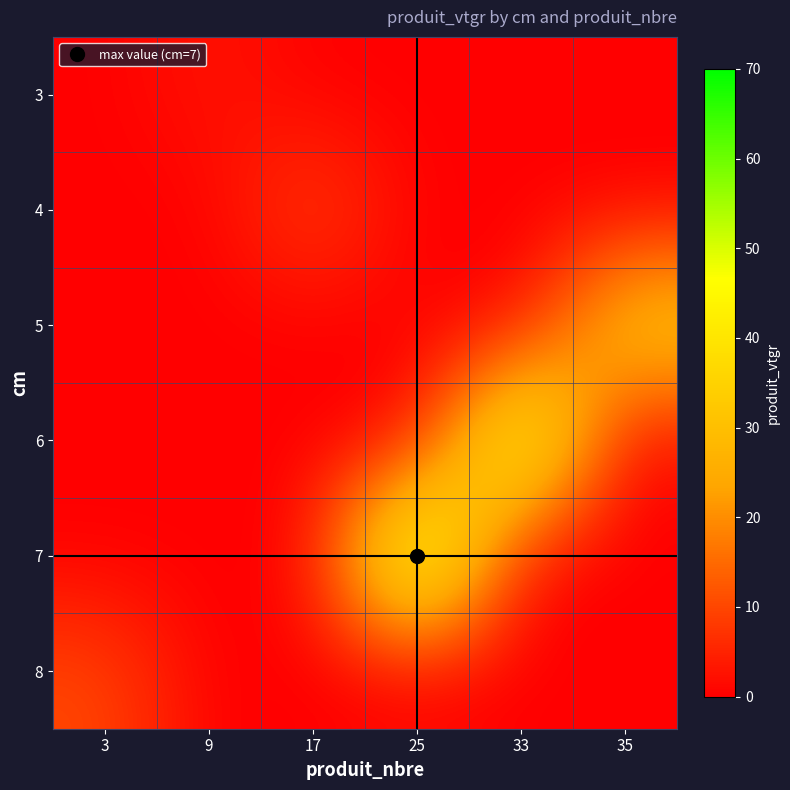

Reading left to right, transcribe all the data shown in this chart.

3: 3=0.0	9=3.1	17=0.0	25=0.0	33=0.0	35=0.0
4: 3=0.0	9=0.0	17=10.3	25=0.0	33=0.0	35=0.0
5: 3=0.0	9=0.0	17=0.0	25=0.0	33=0.0	35=35.6
6: 3=0.0	9=0.0	17=0.0	25=0.0	33=58.7	35=0.0
7: 3=0.0	9=0.0	17=0.0	25=66.0	33=0.0	35=0.0
8: 3=10.3	9=0.0	17=0.0	25=0.0	33=0.0	35=0.0